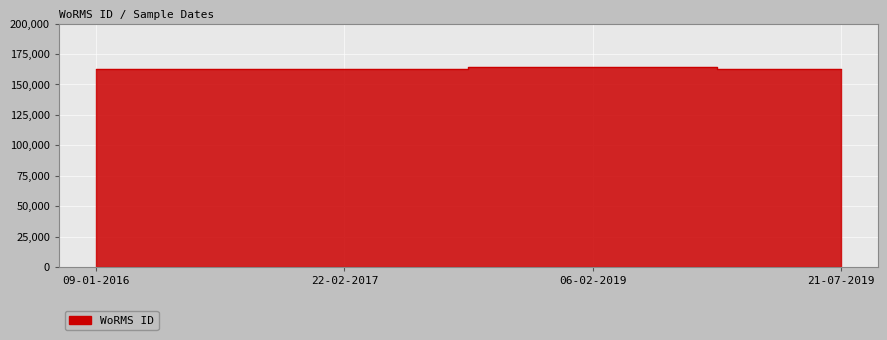

What is the greatest value displayed?

164070